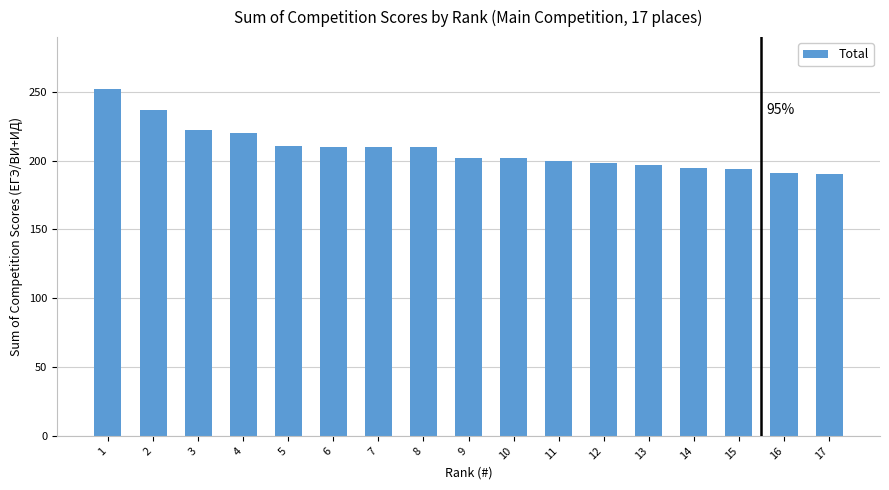

Approximately how many times larger is the value at 2 compared to 14?

1.2